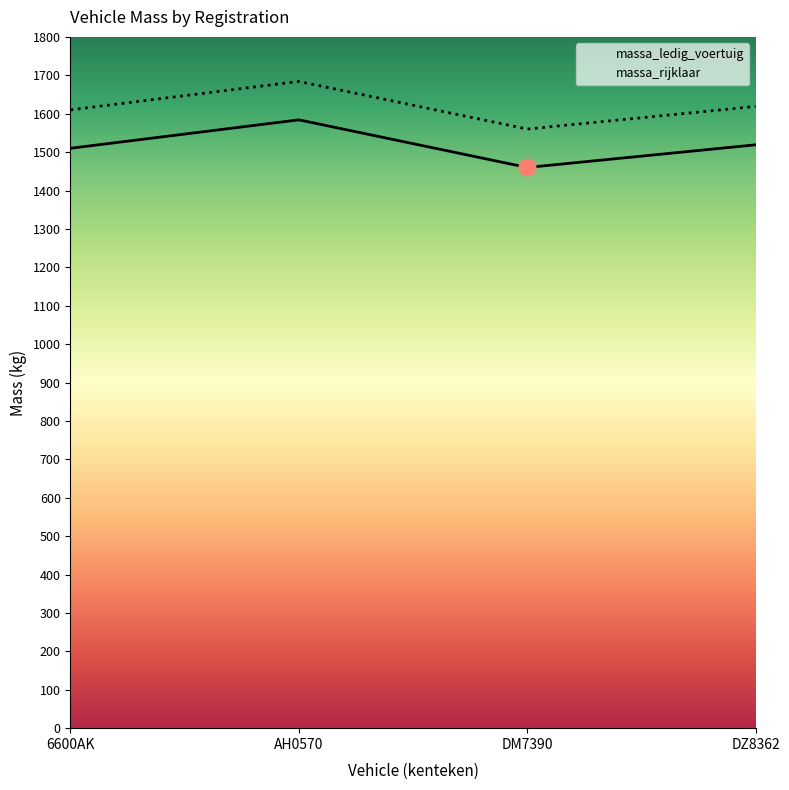

How many data points does each series have?

4